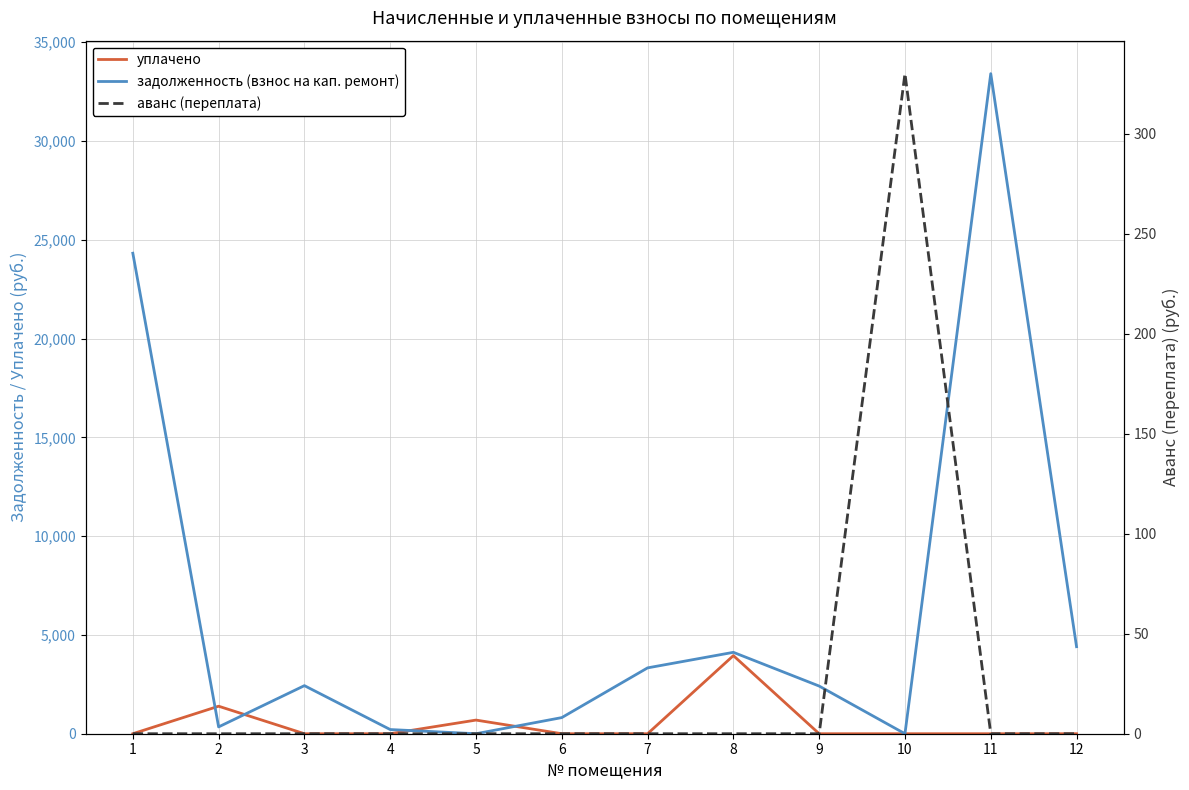

List the series in order of their peak value, highest first.

задолженность (взнос на кап. ремонт), уплачено, аванс (переплата)